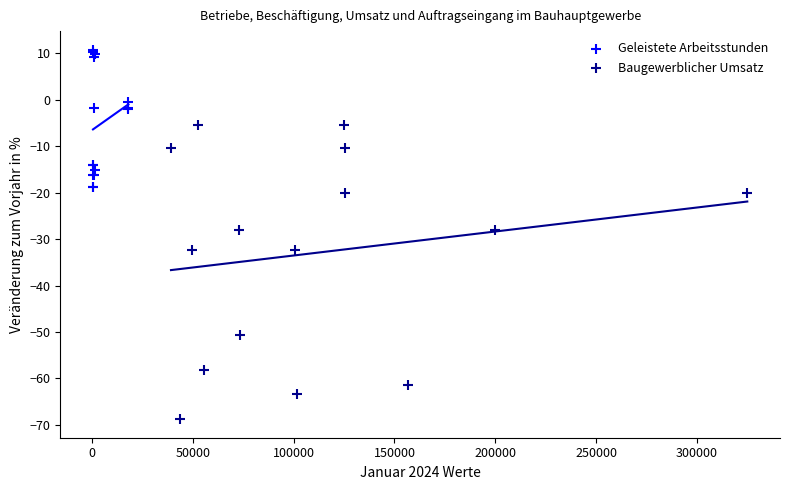

Which series contains the lowest Y value?

Baugewerblicher Umsatz